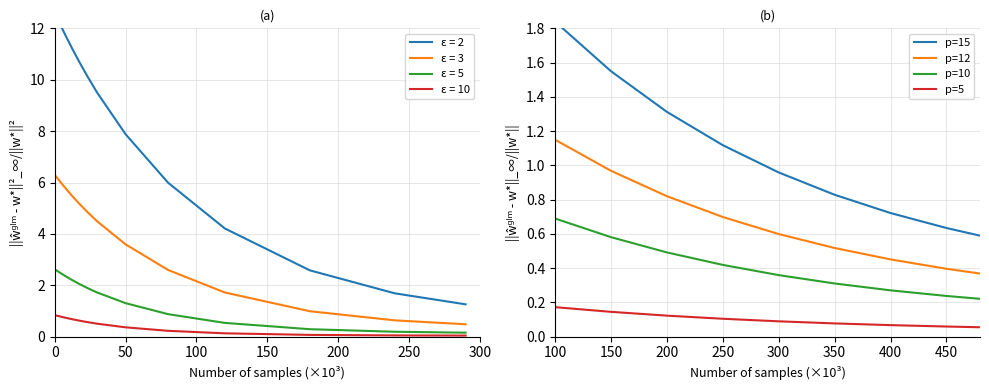

True or false: p=10 and p=12 cross at least once.

False